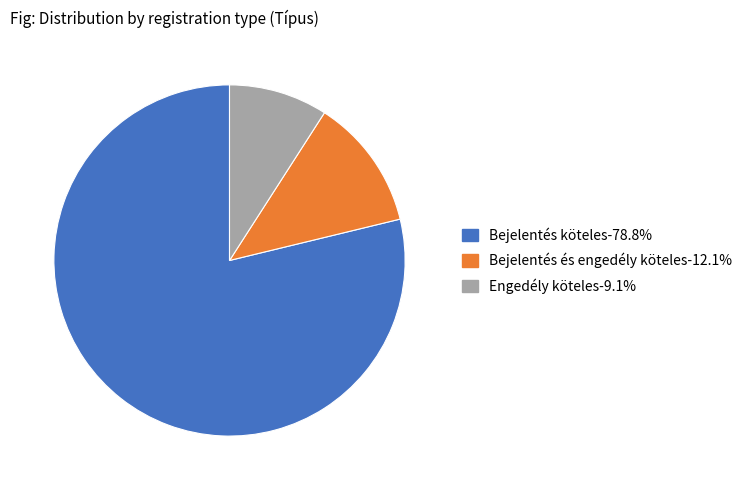

Is there any slice that represents more than half of the pie?

Yes